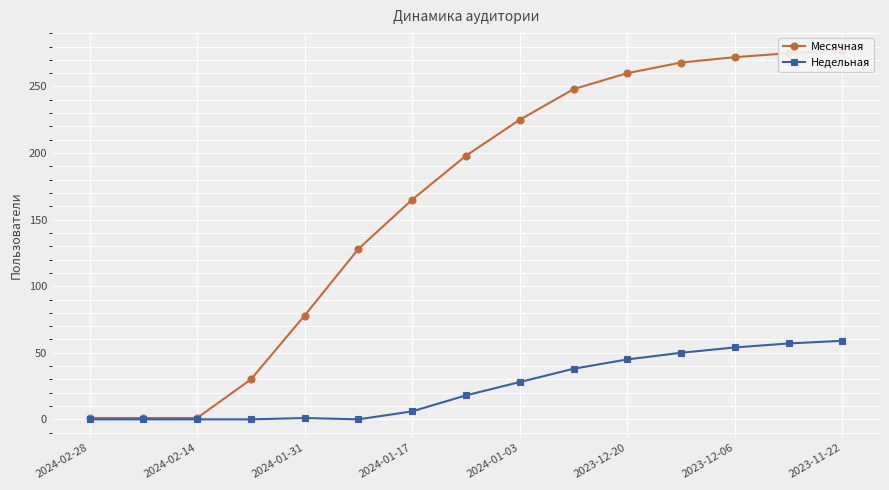

How many lines are shown in the chart?

2